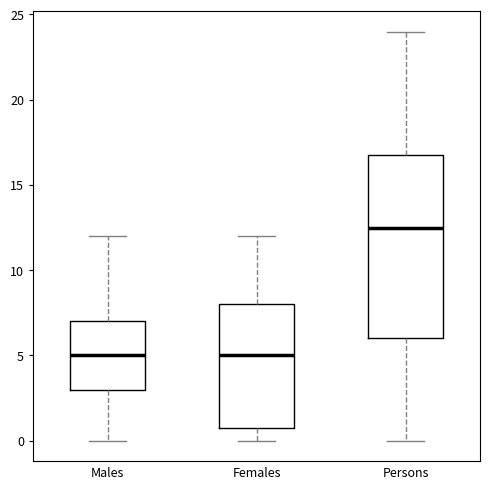

Where does the lower whisker of the box for Males end on the y-axis? The values are not printed on the chart, so give them approximately, as read against the axis.

0.0